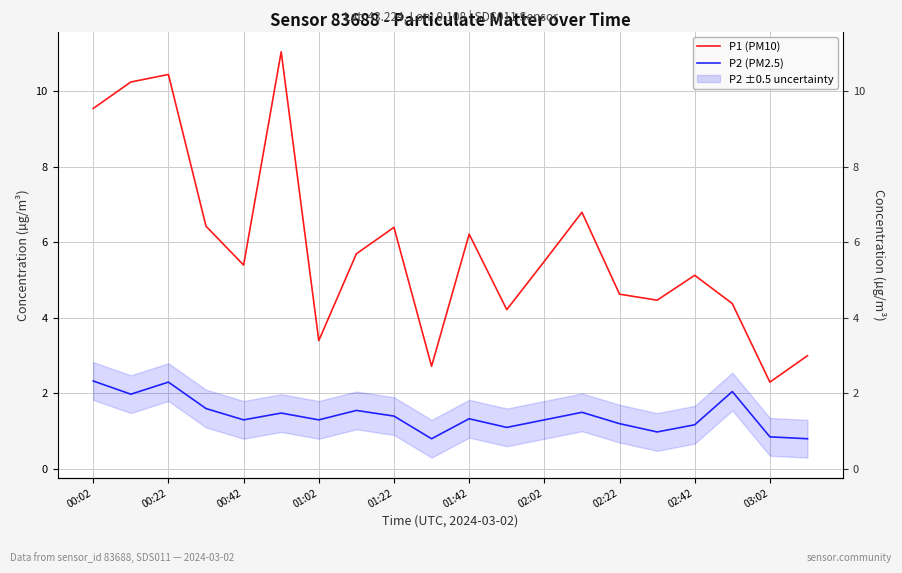

What is the average value of the P1 (PM10) series?

5.9